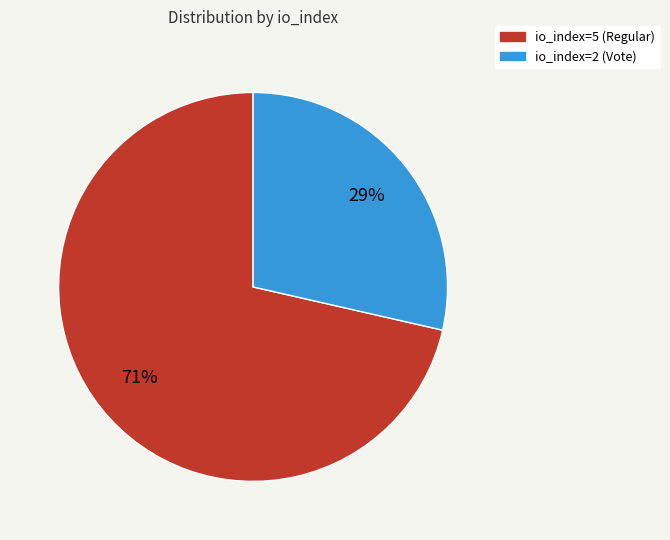

Rank the categories by value from highest to lowest.

io_index=5 (Regular), io_index=2 (Vote)